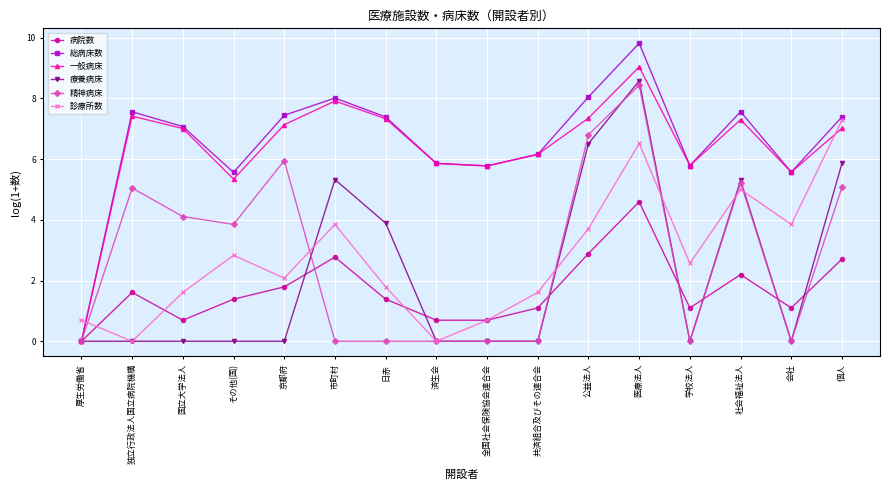

Rank the series by their maximum value, from lowest to highest.

病院数, 診療所数, 精神病床, 療養病床, 一般病床, 総病床数